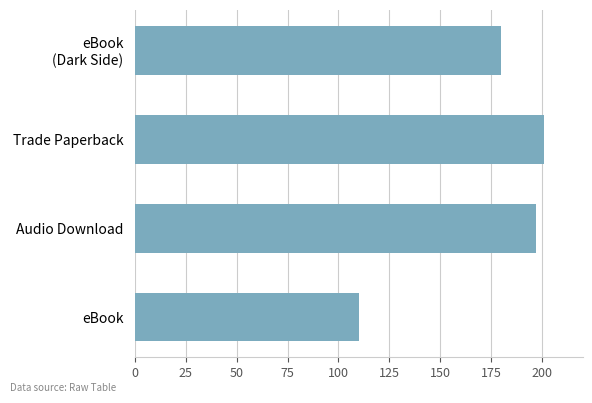

How many distinct data groups are displayed?

1